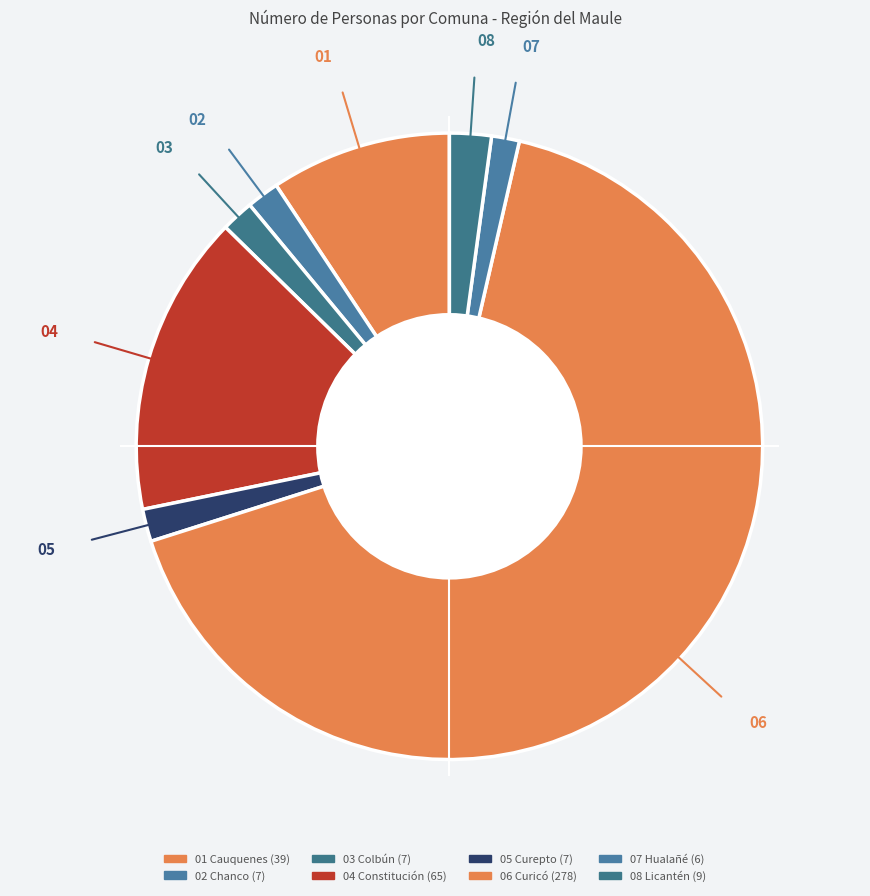

How many segments does this pie chart have?

8